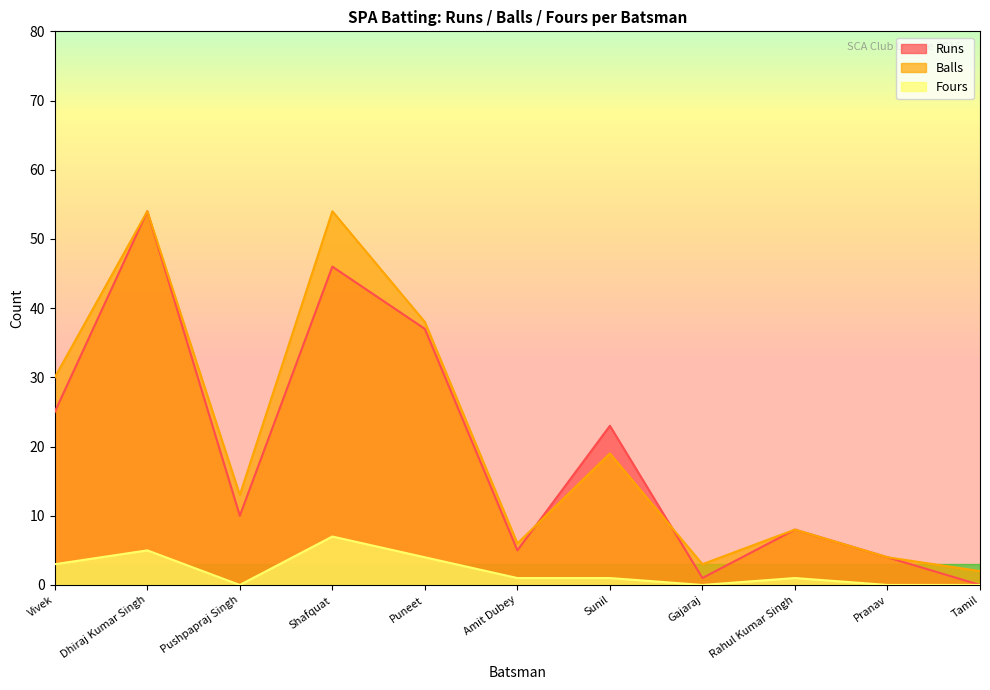

How many categories are shown in the chart?

11